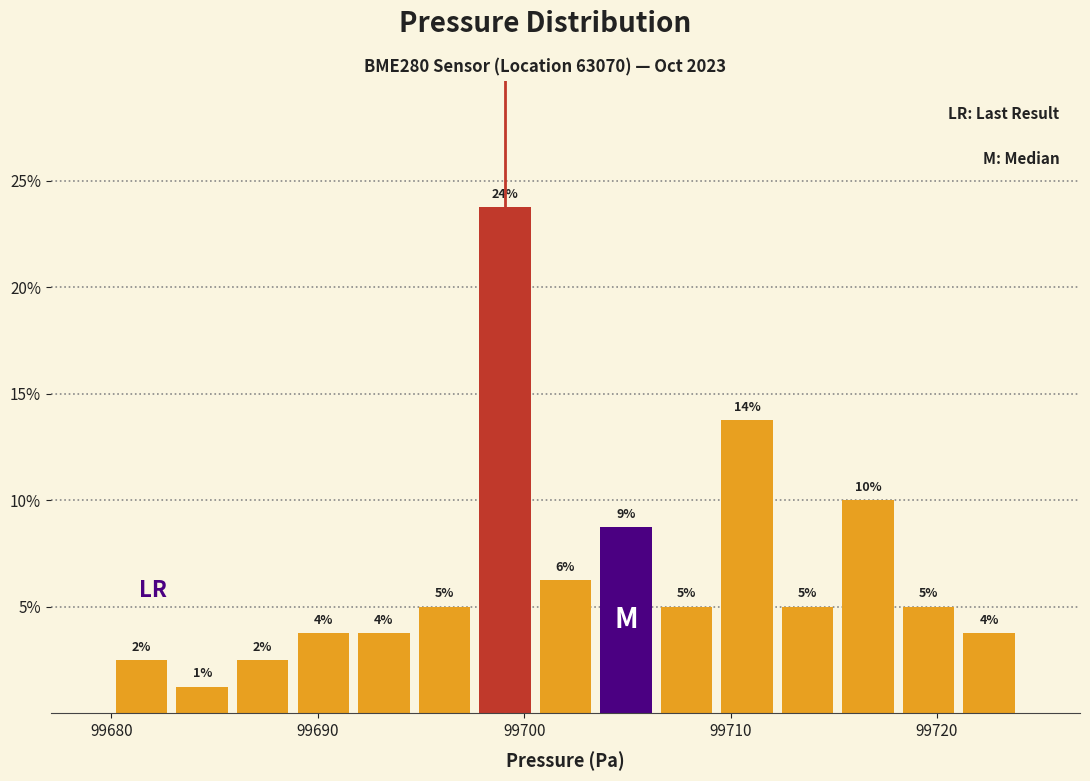

Read against the x-axis, roughly where is the centre of the tallest bar?

99699